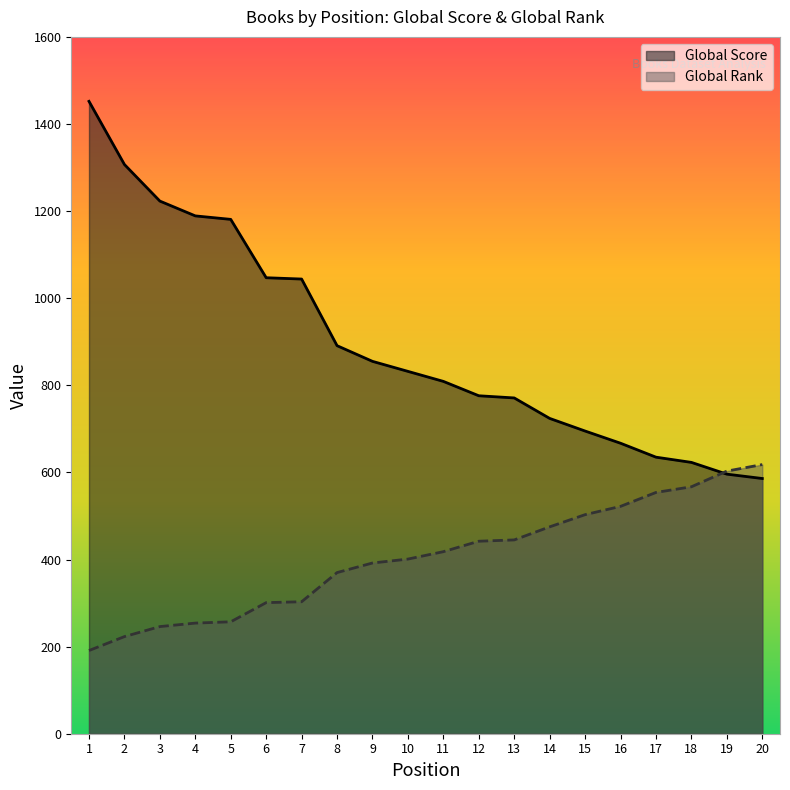

List the series in order of their peak value, highest first.

Global Score, Global Rank